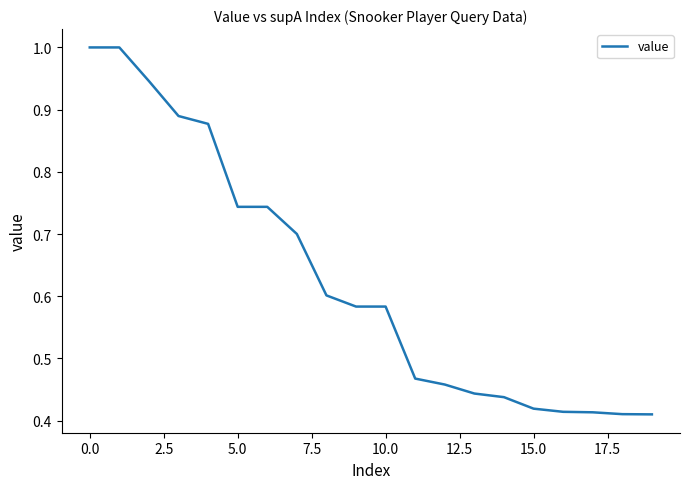

What is the greatest value displayed?

1.0